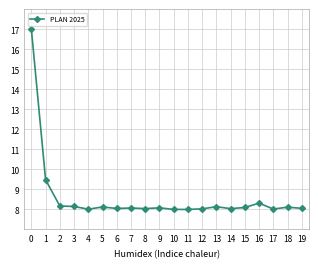

What is the average value?

8.6